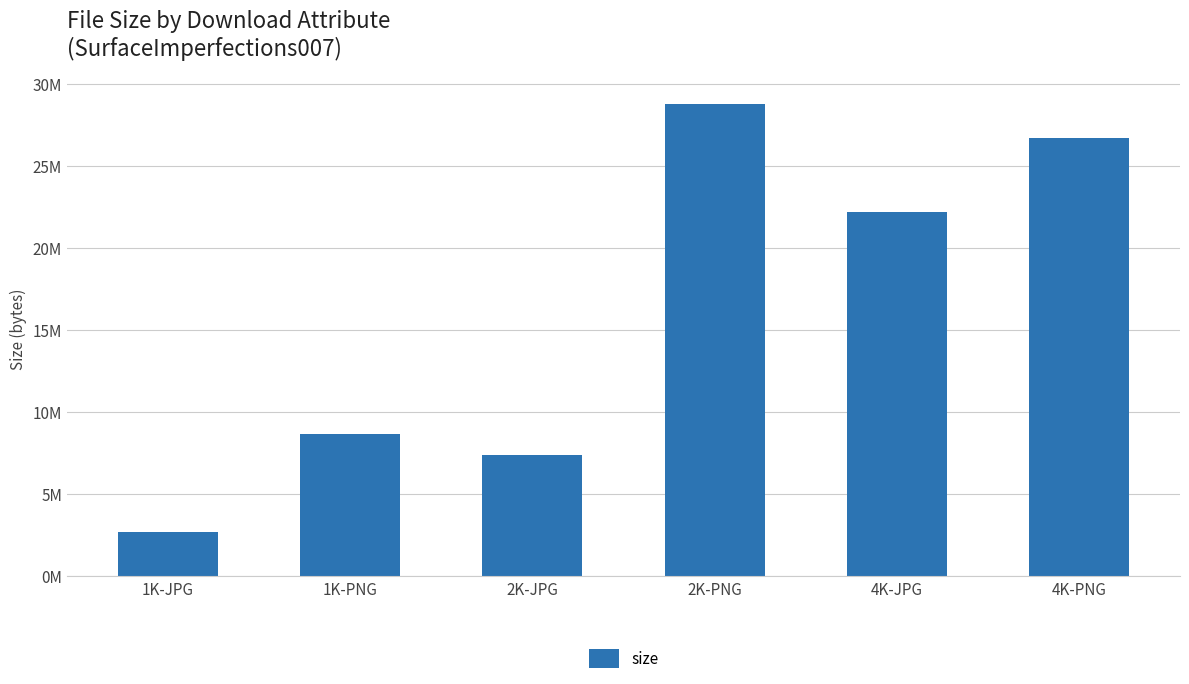

How many bars are there in total?

6